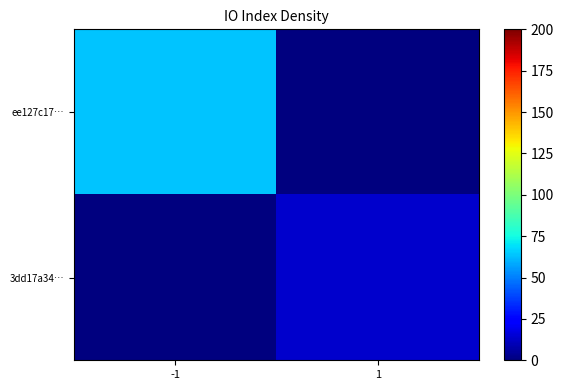

How many categories are shown in the chart?

2